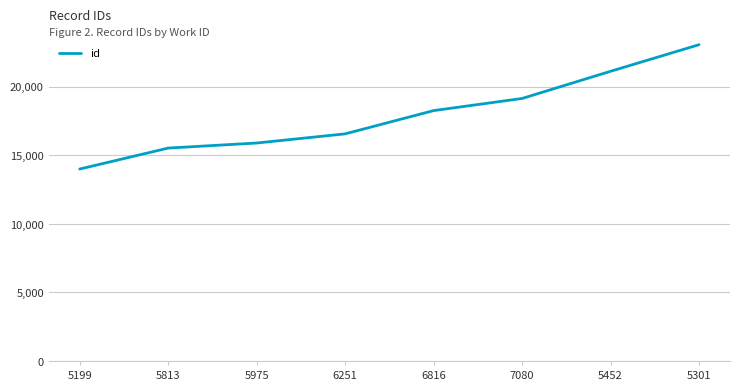

Which has a higher value, 6251 or 5813?

6251